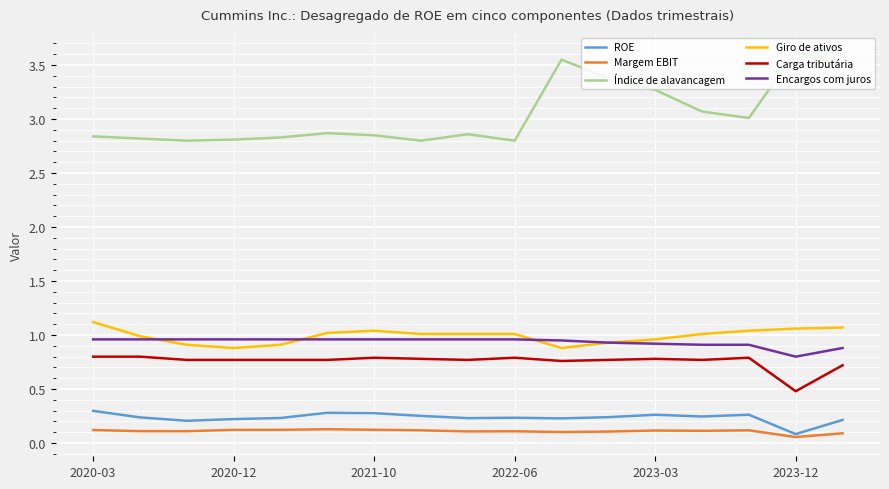

Which series has the largest total across all categories?

Índice de alavancagem